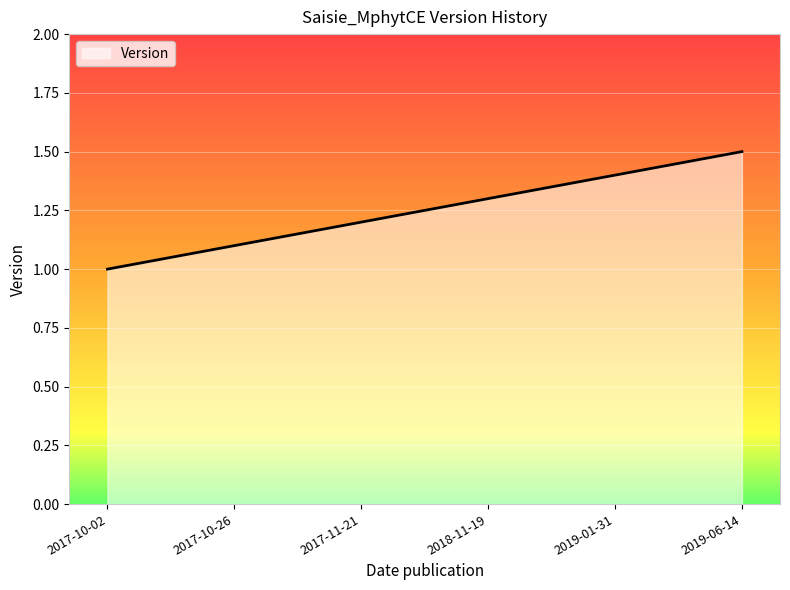

Reading left to right, list all the values displayed in this chart.

2017-10-02=1.0	2017-10-26=1.1	2017-11-21=1.2	2018-11-19=1.3	2019-01-31=1.4	2019-06-14=1.5